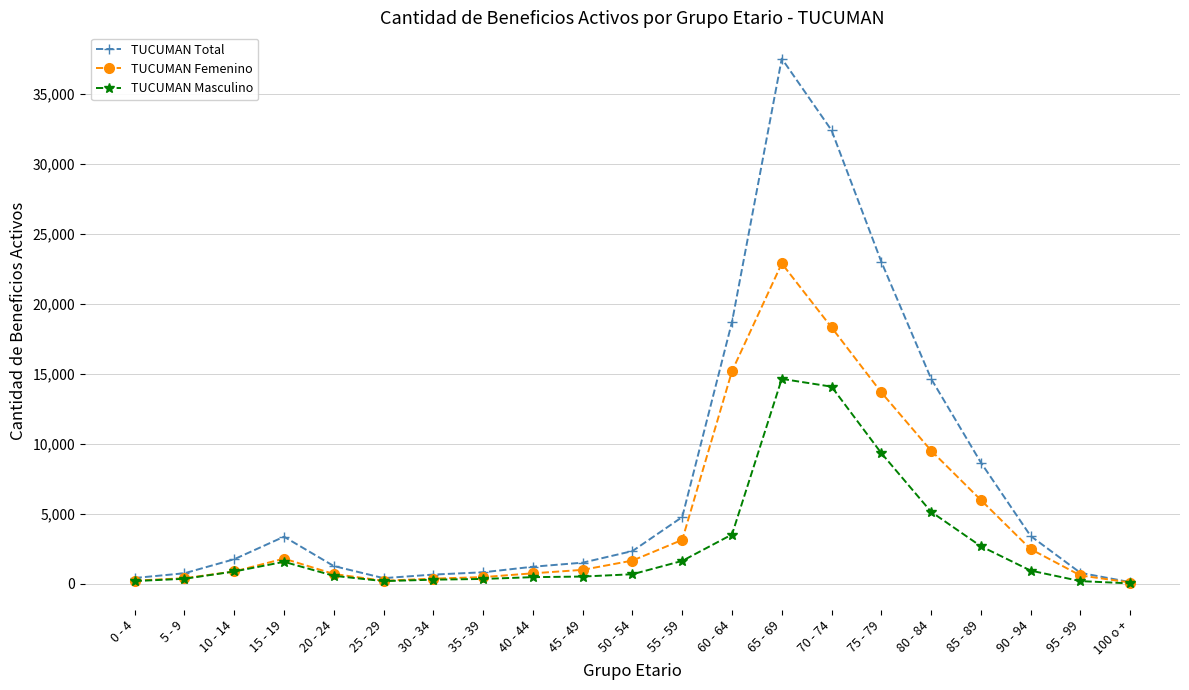

Which series has the largest range (max minus min)?

TUCUMAN Total